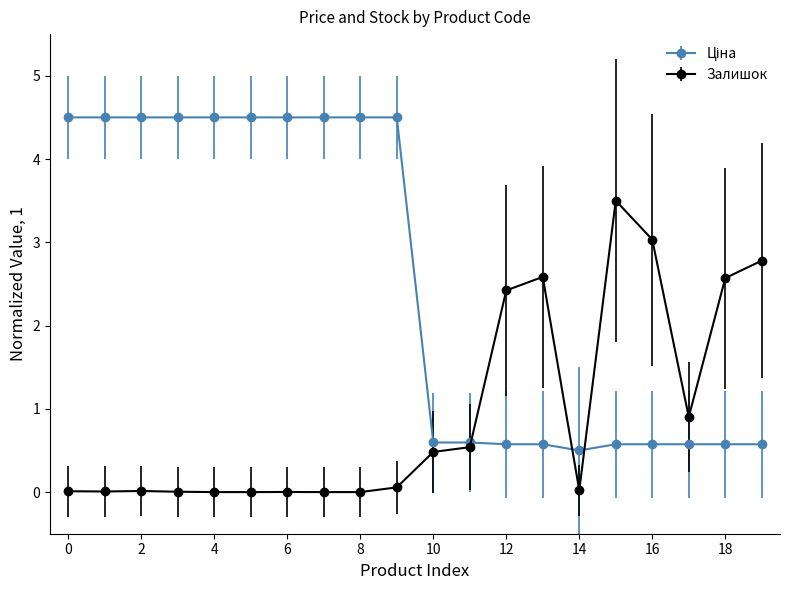

True or false: Залишок has more than 0 points higher than both neighbors.

True